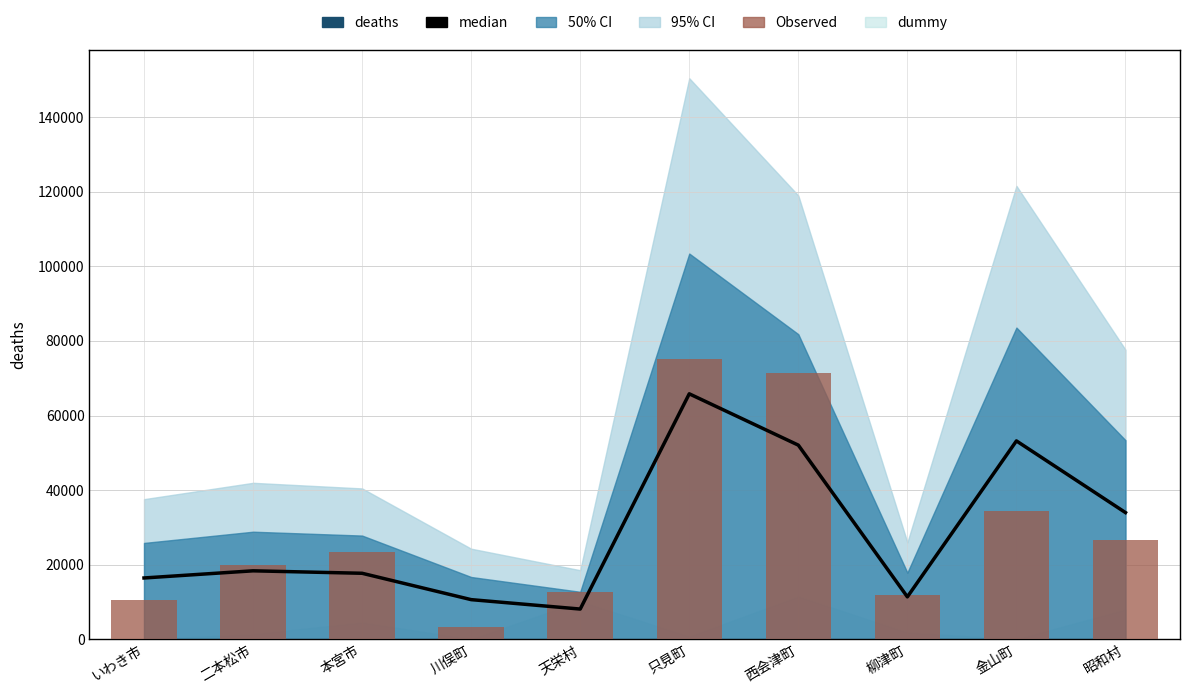

How many categories are shown in the chart?

10